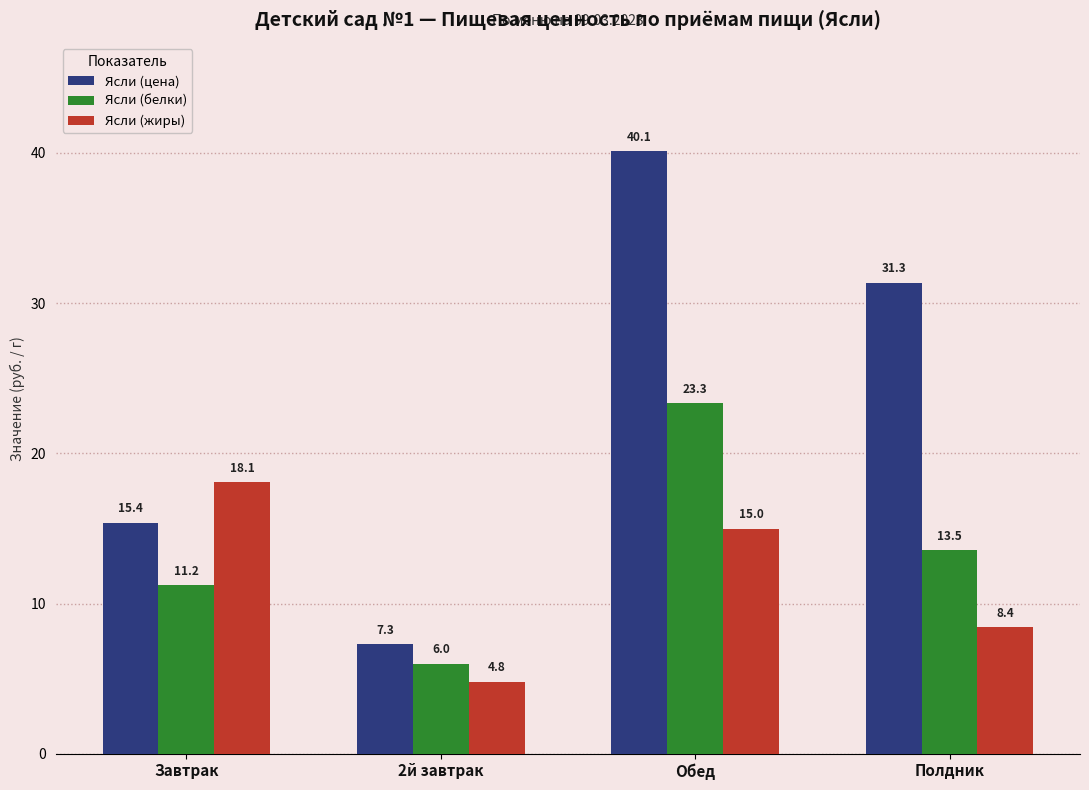

At which label does Ясли (жиры) first exceed 14?

Завтрак